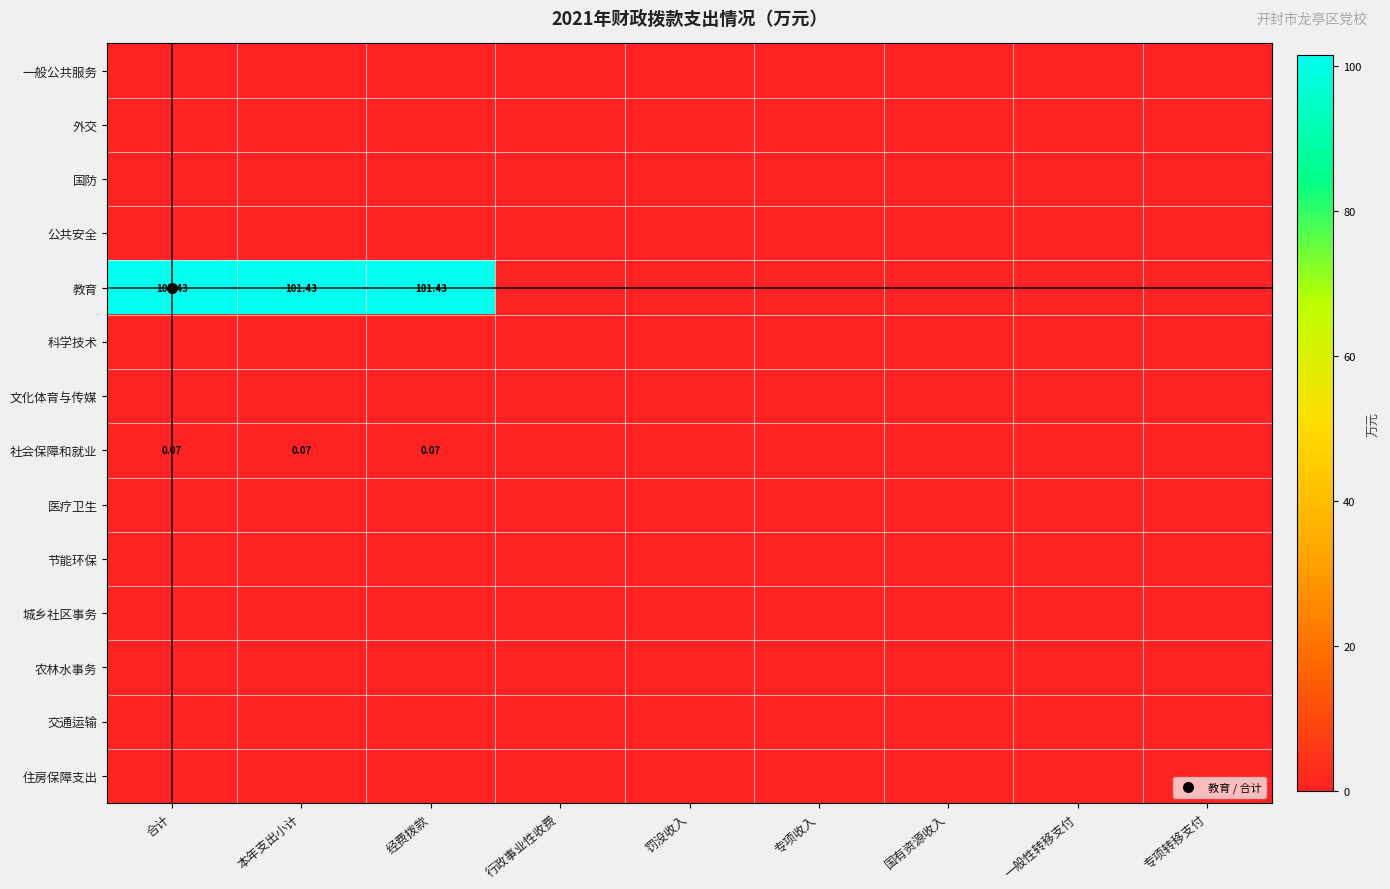

How many categories are shown in the chart?

9